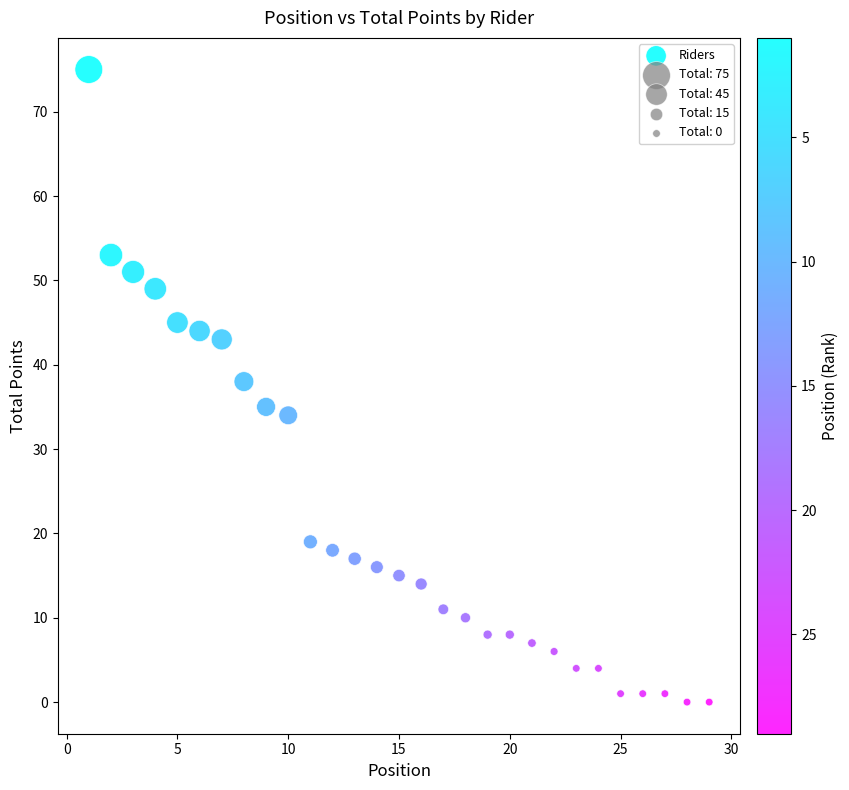

What Y value in the scatter plot is closest to 37?

38